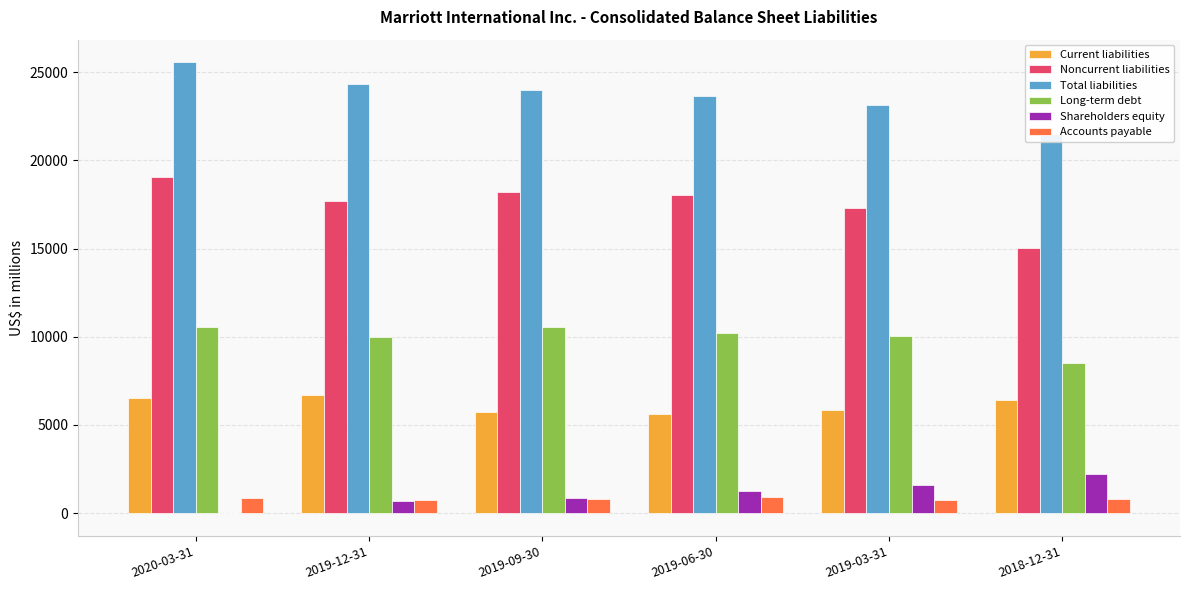

Reading right to left, extract all data points from this chart.

Current liabilities: 6437	5848	5624	5738	6677	6516
Noncurrent liabilities: 15034	17295	18029	18236	17671	19053
Total liabilities: 21471	23143	23653	23974	24348	25569
Long-term debt: 8514	10025	10185	10552	9963	10569
Shareholders equity: 2225	1603	1240	838	703	-20
Accounts payable: 767	745	927	813	720	828